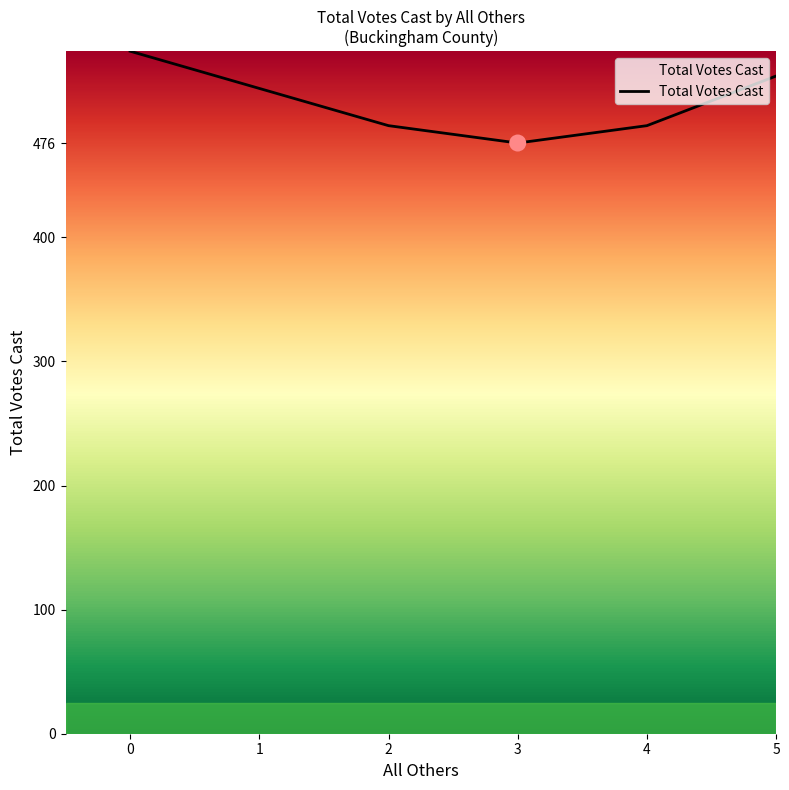

Approximately how many times larger is the value at 4 compared to 5?

0.9